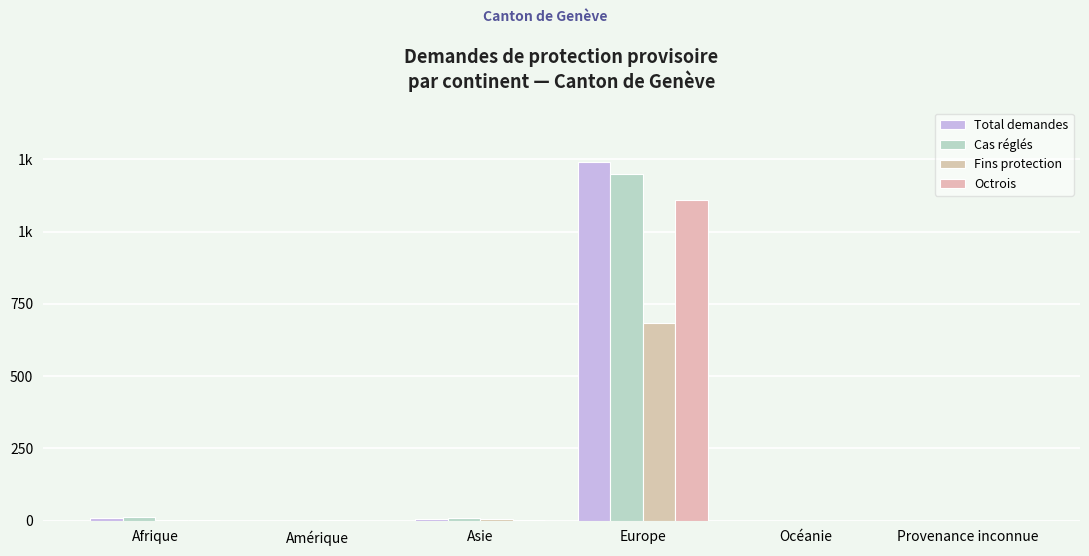

Which series has the largest total across all categories?

Total demandes